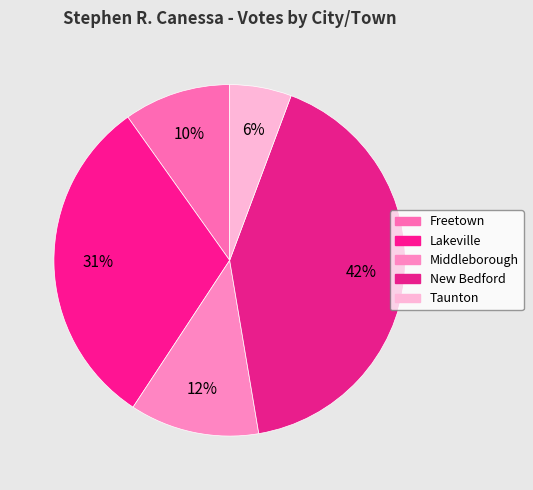

How many segments does this pie chart have?

5